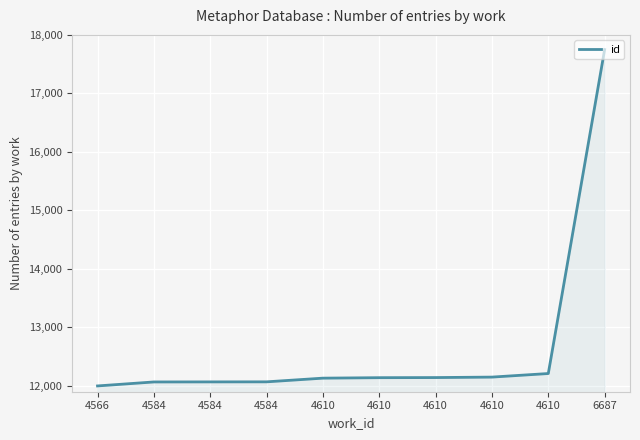

How many lines are shown in the chart?

1